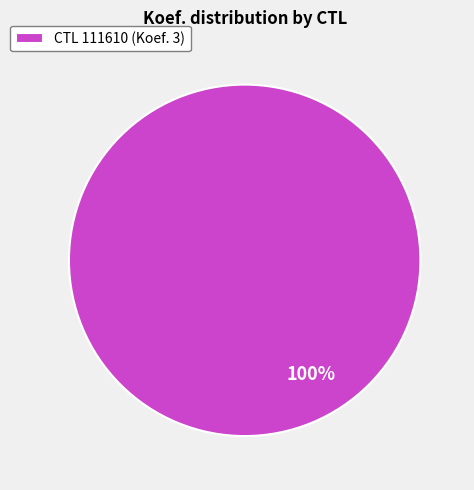

What is the majority slice?

CTL 111610 (Koef. 3)